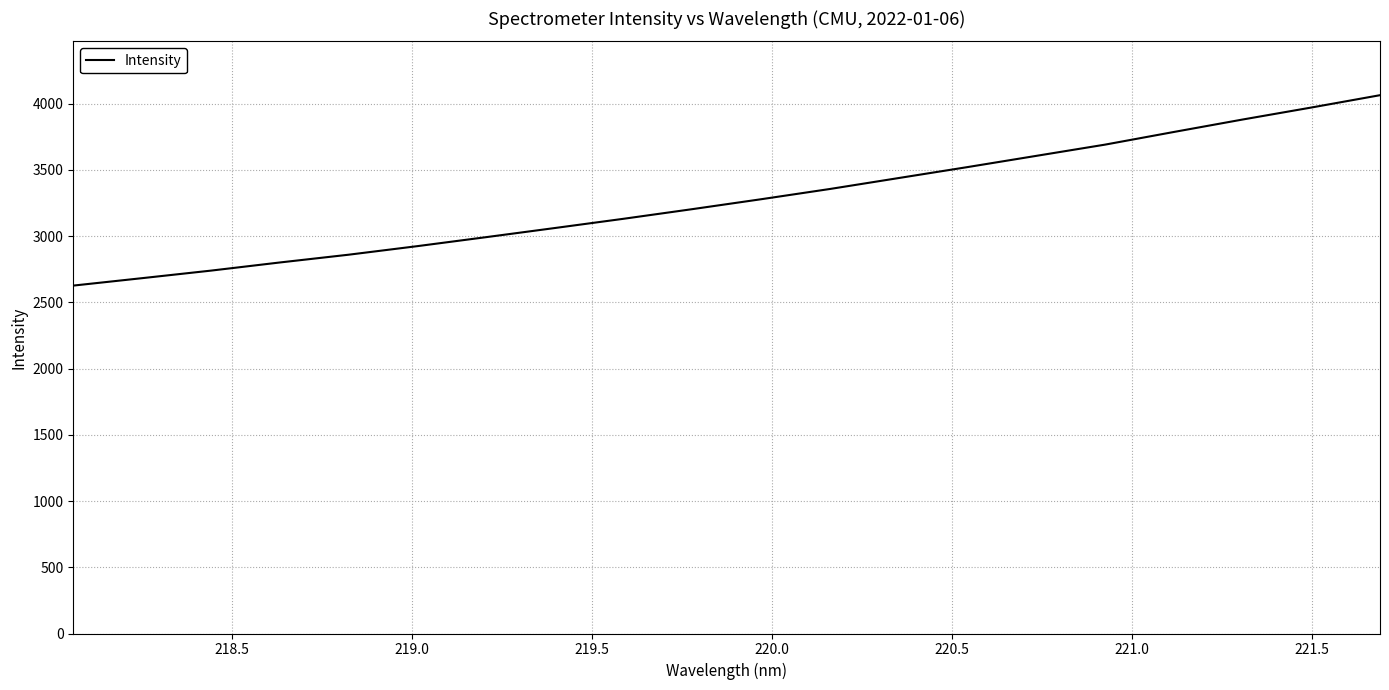

What is the difference between the maximum and minimum values?

1437.6